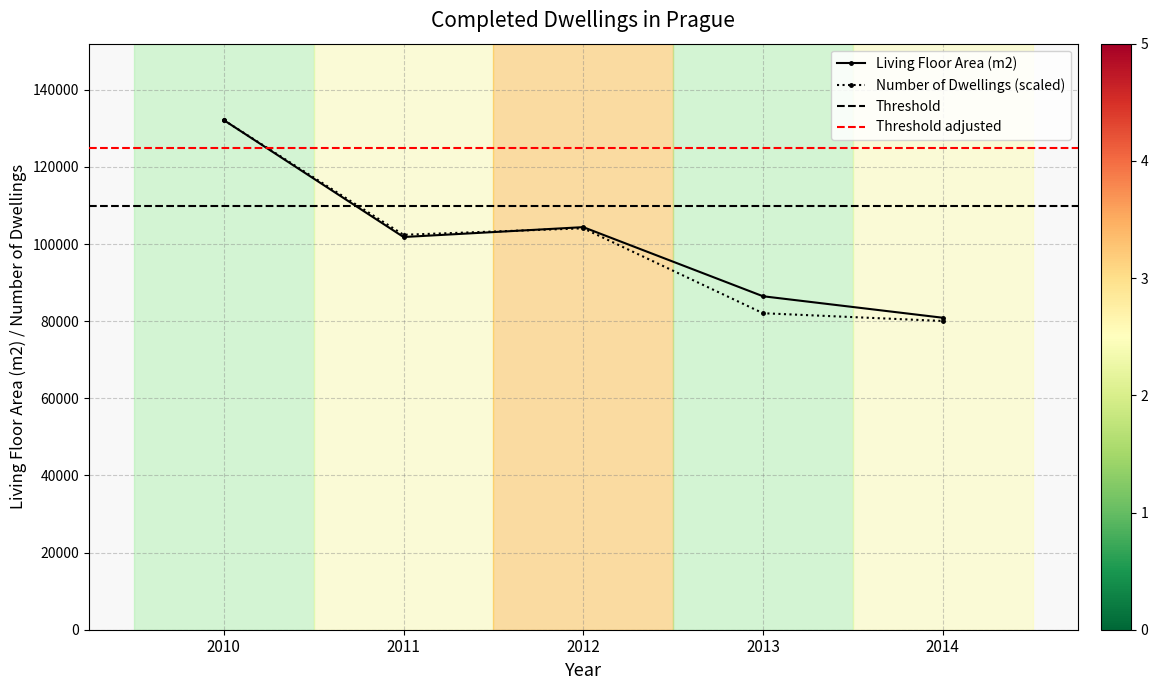

How many interior local valleys does the Number of dwellings series have?

1